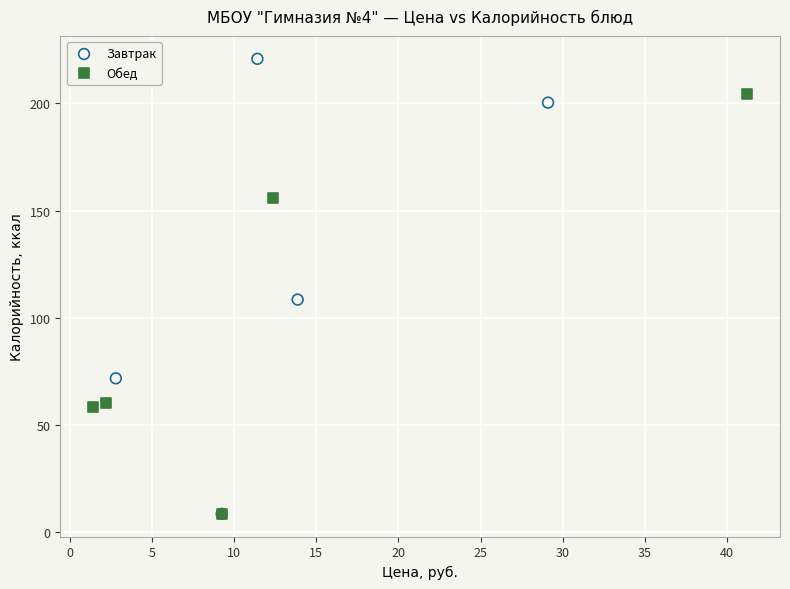

What are all the series names shown in the legend?

Завтрак, Обед